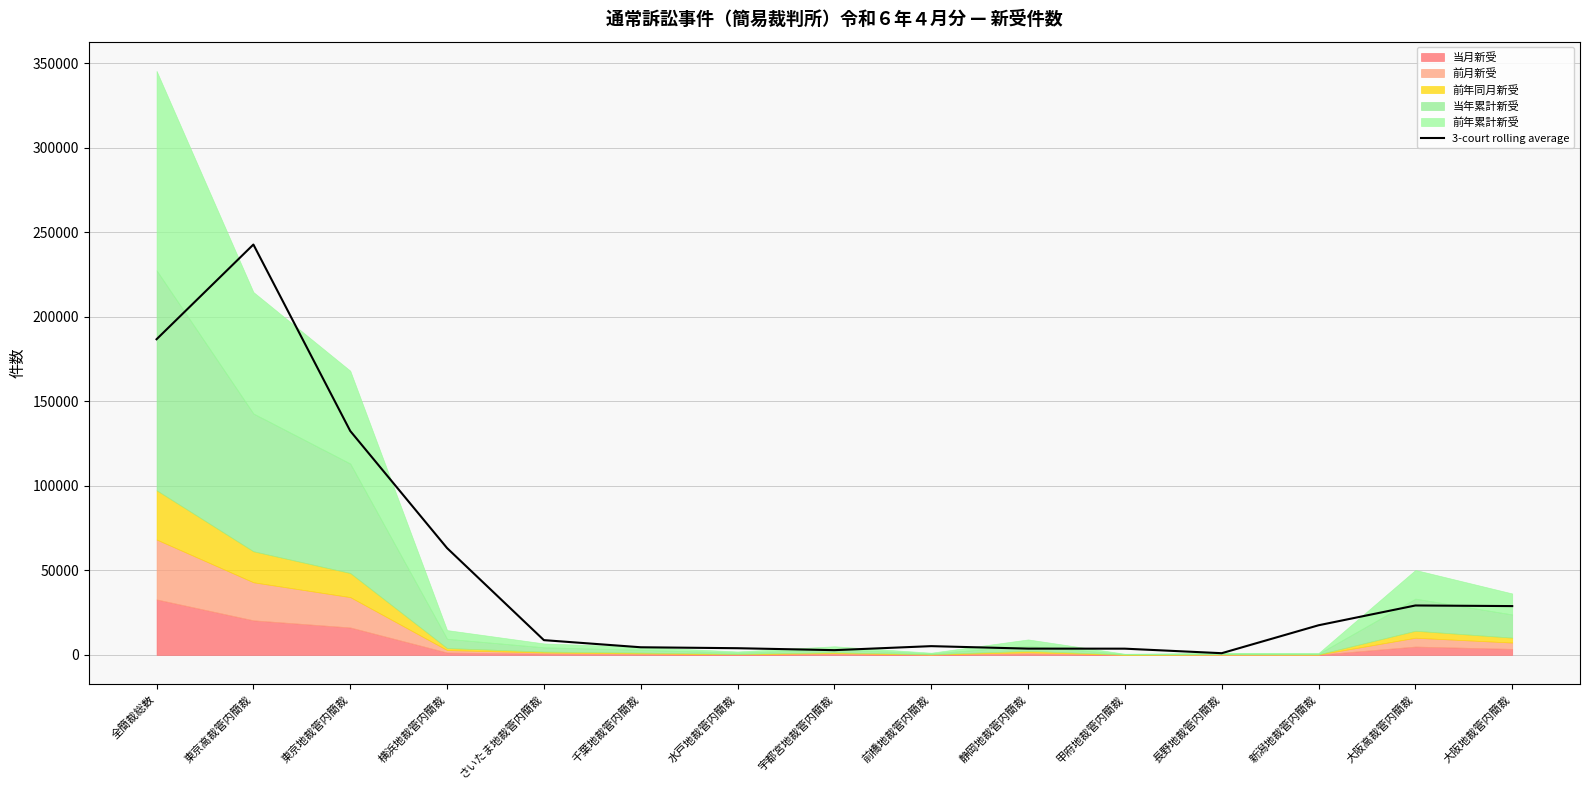

What is the value of the 15th point from the left?

28855.0